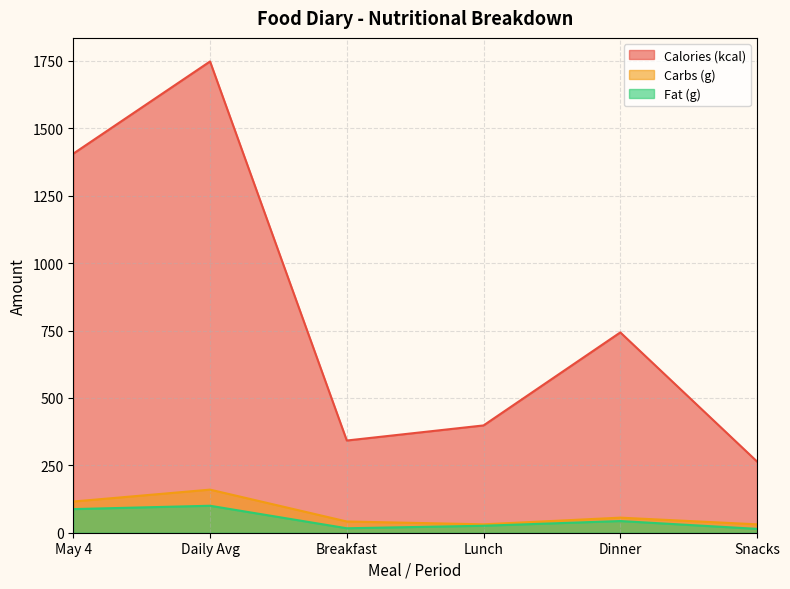

The Calories (kcal) series shows 530.4 at May 4. True or false?

False